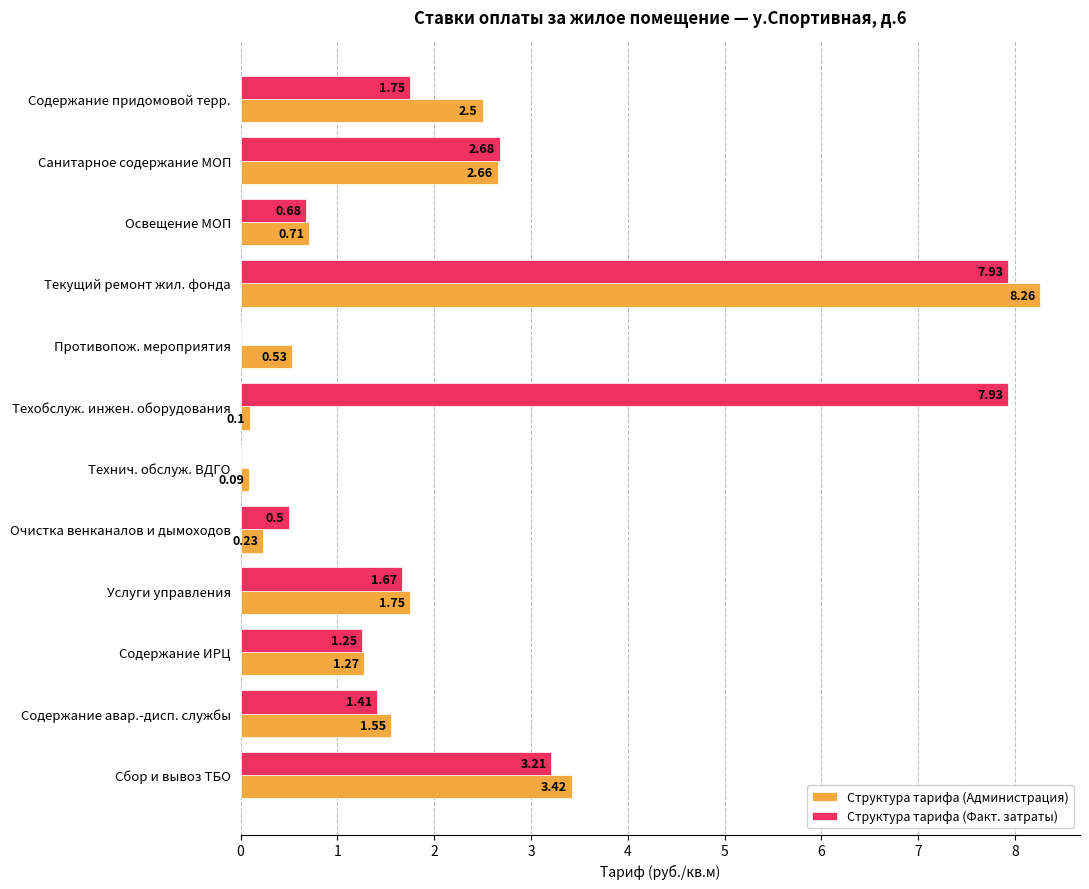

What is the sum of the Структура тарифа (Администрация) values at Техобслуж. инжен. оборудования and Очистка венканалов и дымоходов?

0.3